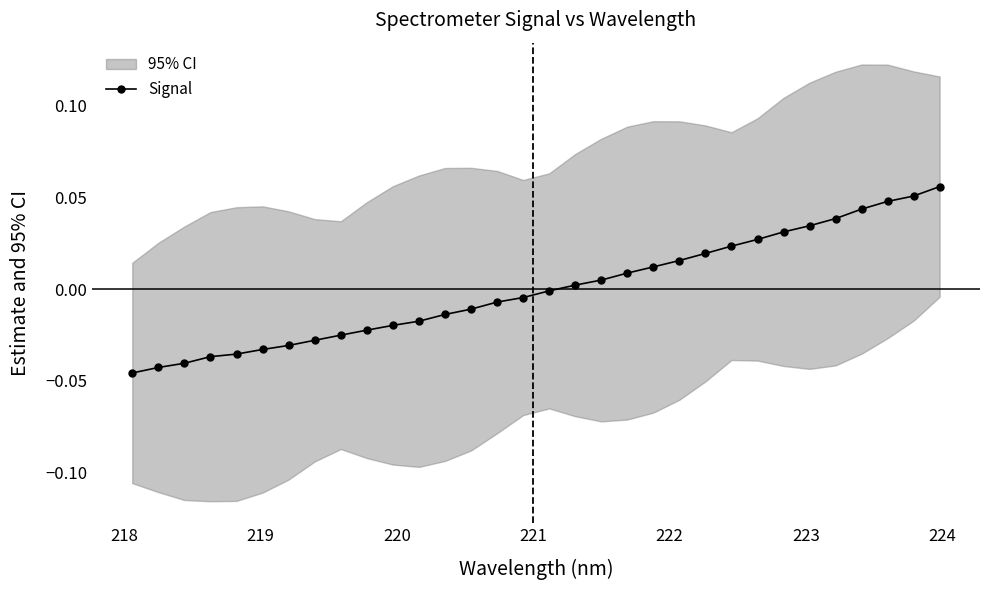

How many data points does each series have?

32